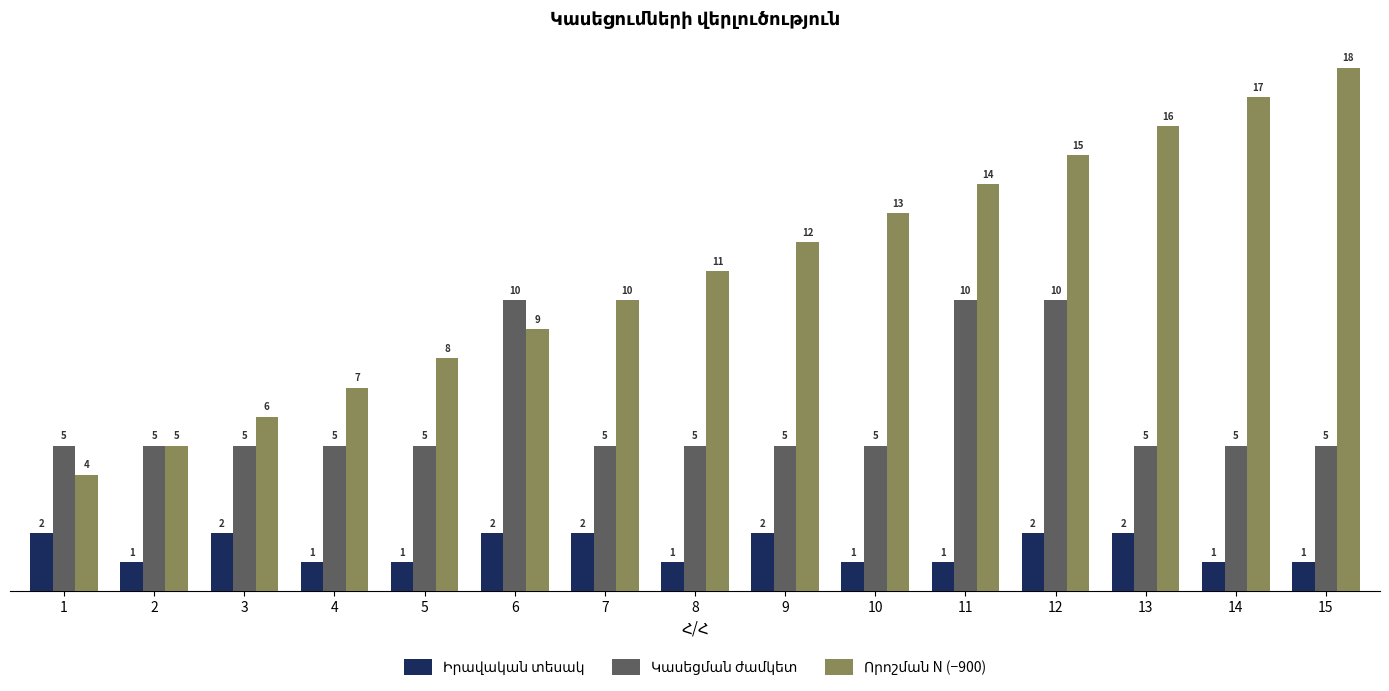

How many data points does each series have?

15